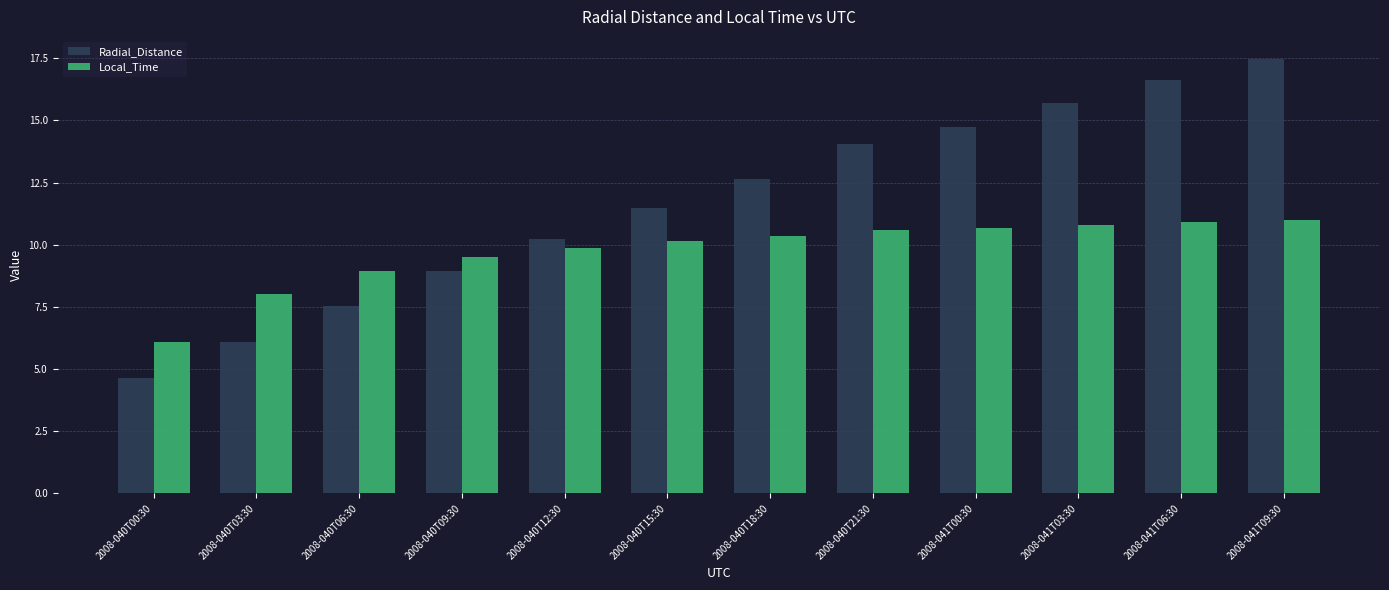

Which series has the widest spread of values?

Radial_Distance